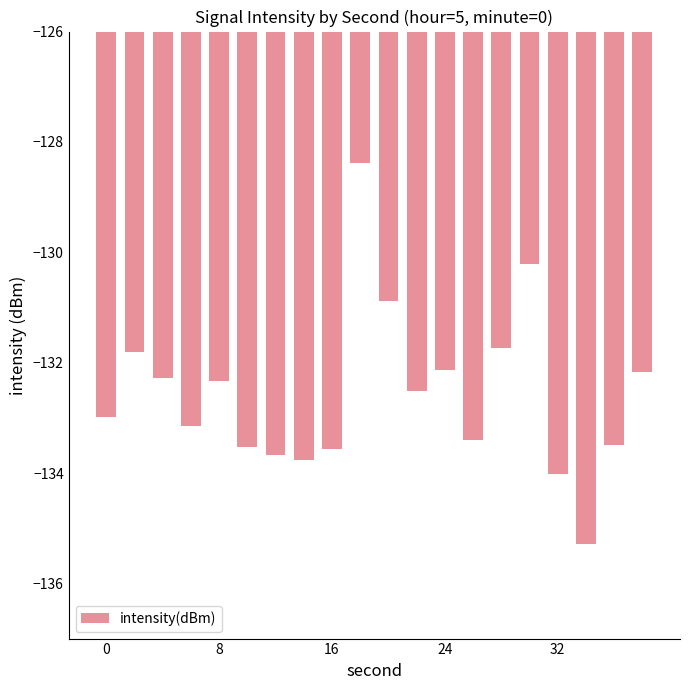

What is the maximum value shown in the chart?

-128.4